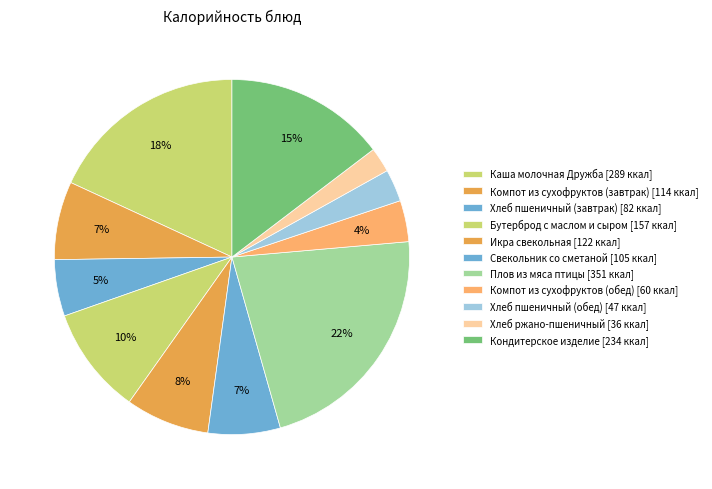

Rank the categories by value from lowest to highest.

Хлеб ржано-пшеничный, Хлеб пшеничный (обед), Компот из сухофруктов (обед), Хлеб пшеничный (завтрак), Свекольник со сметаной, Компот из сухофруктов (завтрак), Икра свекольная, Бутерброд с маслом и сыром, Кондитерское изделие, Каша молочная Дружба, Плов из мяса птицы